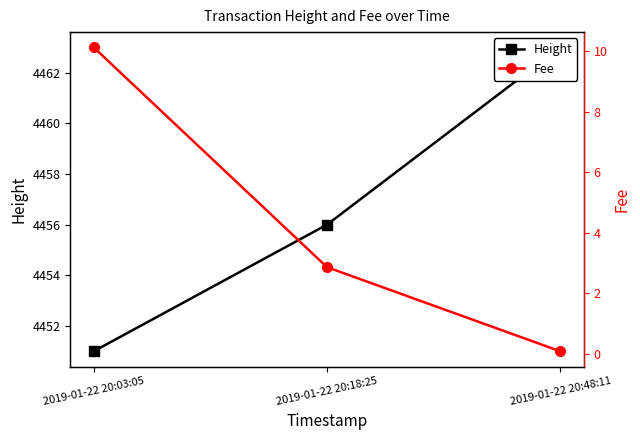

The value of Fee at 2019-01-22 20:48:11 is 0.1. True or false?

True